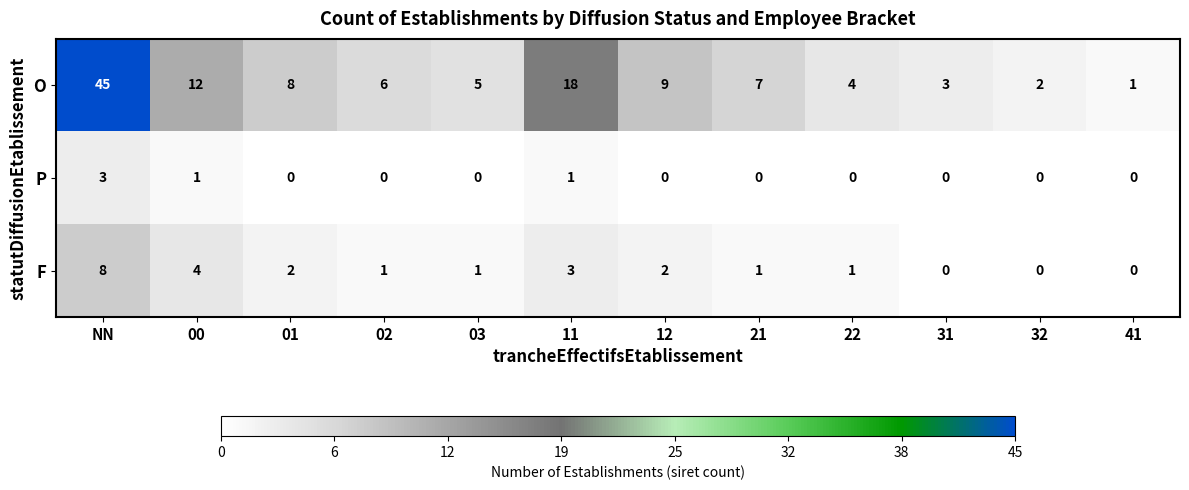

What is the difference between the maximum and minimum values in the F series?

8